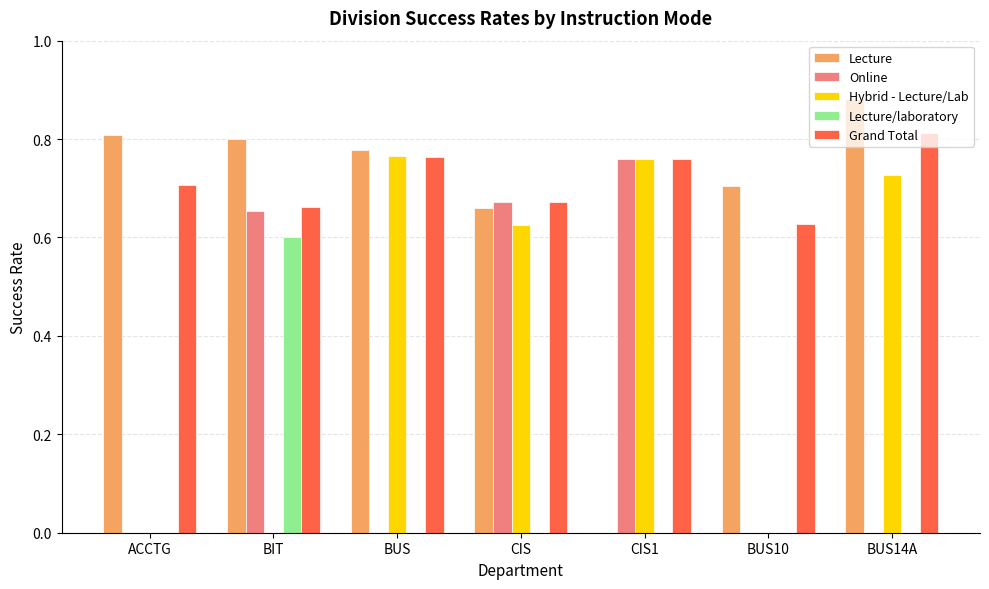

What is the sum of all Hybrid - Lecture/Lab values?

2.9